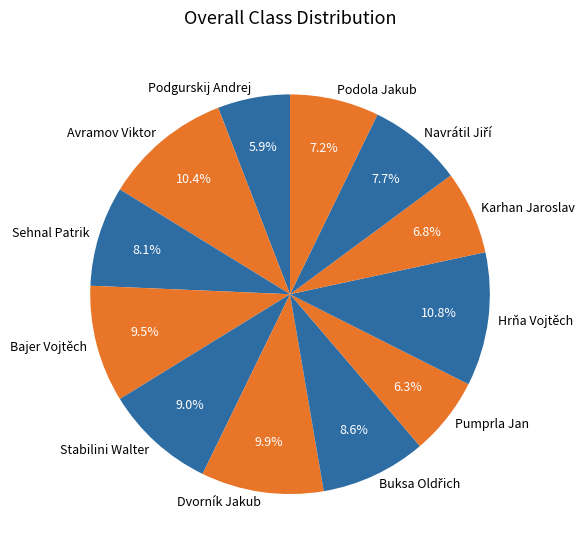

Combined, do Stabilini Walter and Avramov Viktor account for over 50%?

No